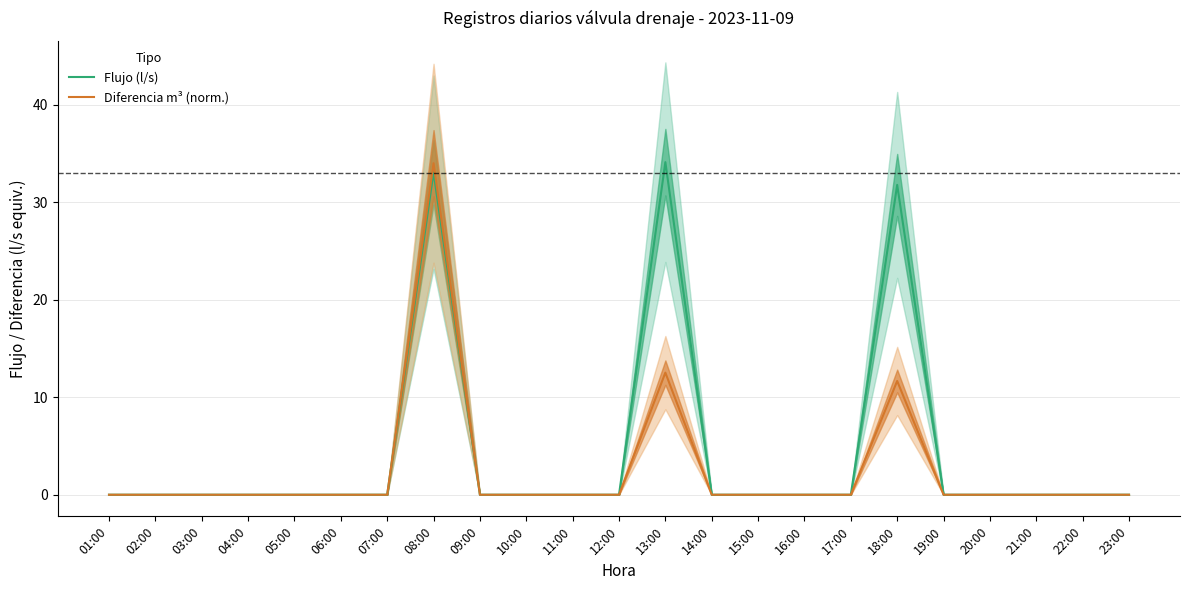

Reading left to right, transcribe all the data shown in this chart.

Flujo (l/s): 01:00=0.0	02:00=0.0	03:00=0.0	04:00=0.0	05:00=0.0	06:00=0.0	07:00=0.0	08:00=33.1	09:00=0.0	10:00=0.0	11:00=0.0	12:00=0.0	13:00=34.1	14:00=0.0	15:00=0.0	16:00=0.0	17:00=0.0	18:00=31.8	19:00=0.0	20:00=0.0	21:00=0.0	22:00=0.0	23:00=0.0
Diferencia m³ (norm.): 01:00=0.0	02:00=0.0	03:00=0.0	04:00=0.0	05:00=0.0	06:00=0.0	07:00=0.0	08:00=34.0	09:00=0.0	10:00=0.0	11:00=0.0	12:00=0.0	13:00=12.5	14:00=0.0	15:00=0.0	16:00=0.0	17:00=0.0	18:00=11.7	19:00=0.0	20:00=0.0	21:00=0.0	22:00=0.0	23:00=0.0